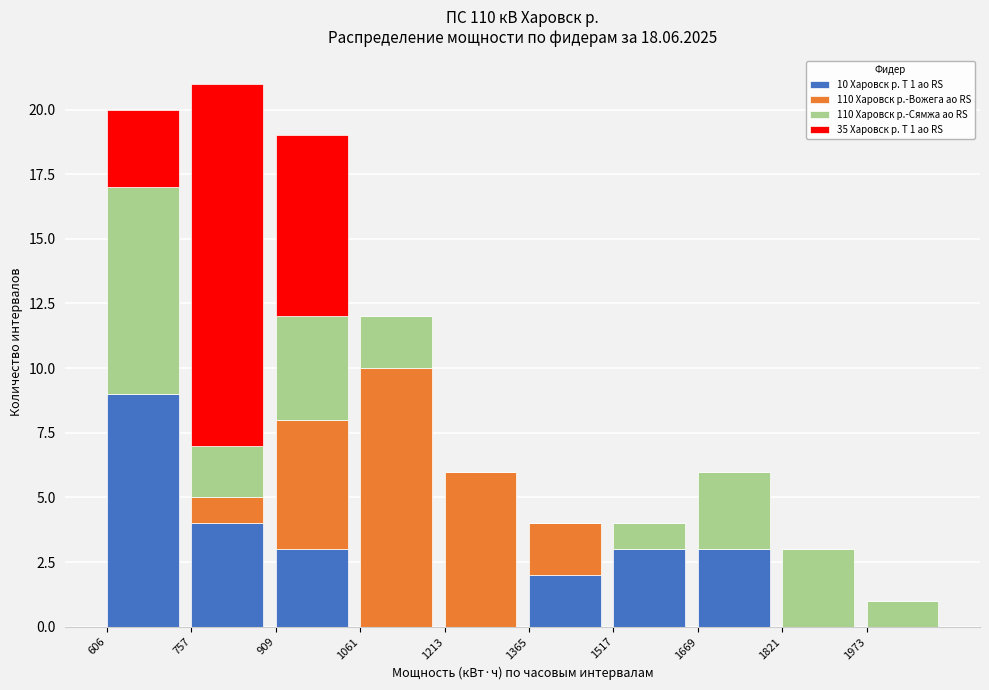

What is the total value across all series at 1821?

3